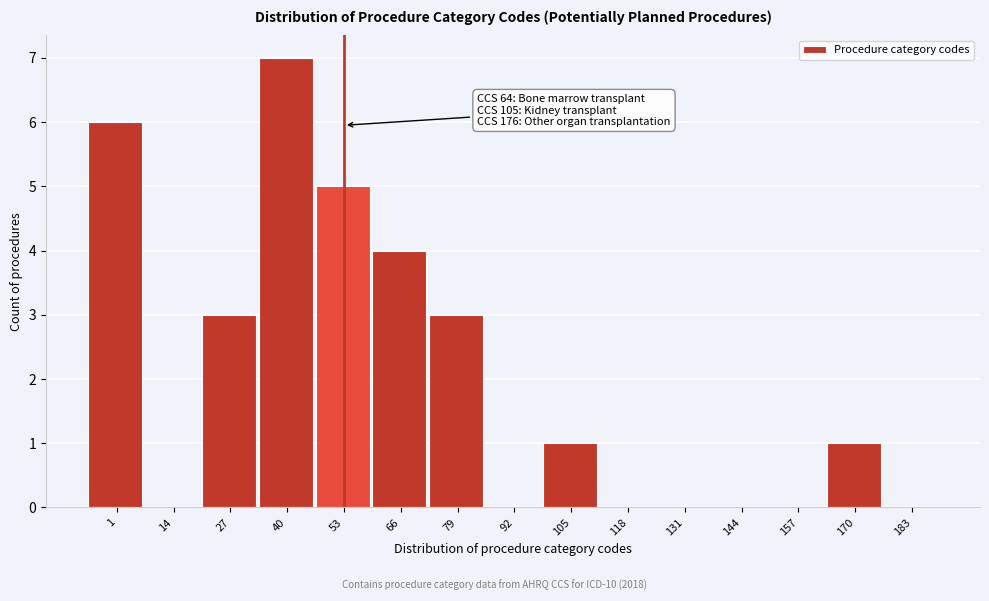

Reading left to right, what are all the values shown in this chart?

1=6	14=0	27=3	40=7	53=5	66=4	79=3	92=0	105=1	118=0	131=0	144=0	157=0	170=1	183=0